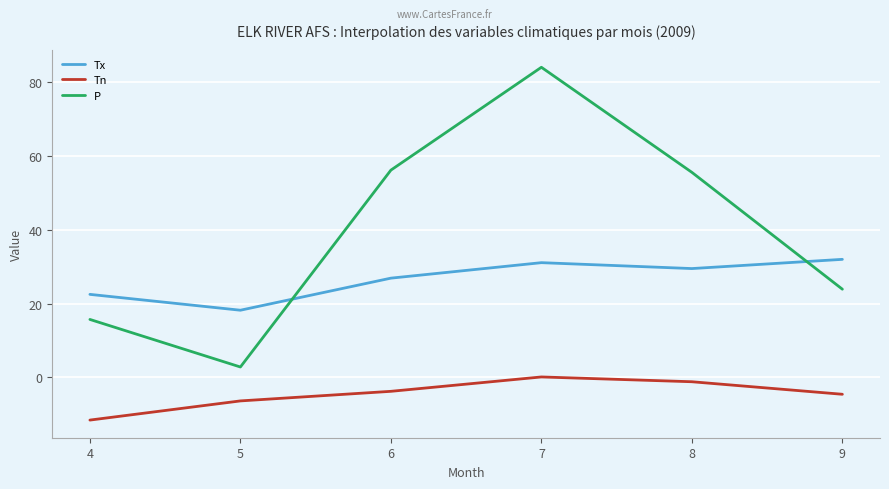

Reading left to right, what are all the values shown in this chart?

Tx: 22.5	18.2	26.9	31.1	29.5	32.0
Tn: -11.6	-6.4	-3.8	0.1	-1.2	-4.6
P: 15.7	2.8	56.2	84.1	55.6	23.9